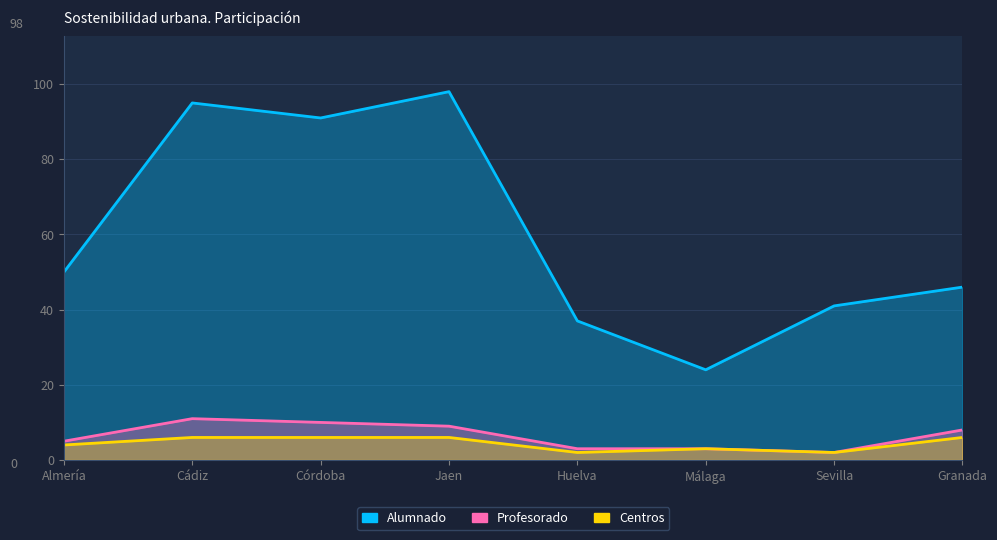

Where is the first local maximum for Alumnado?

Cádiz